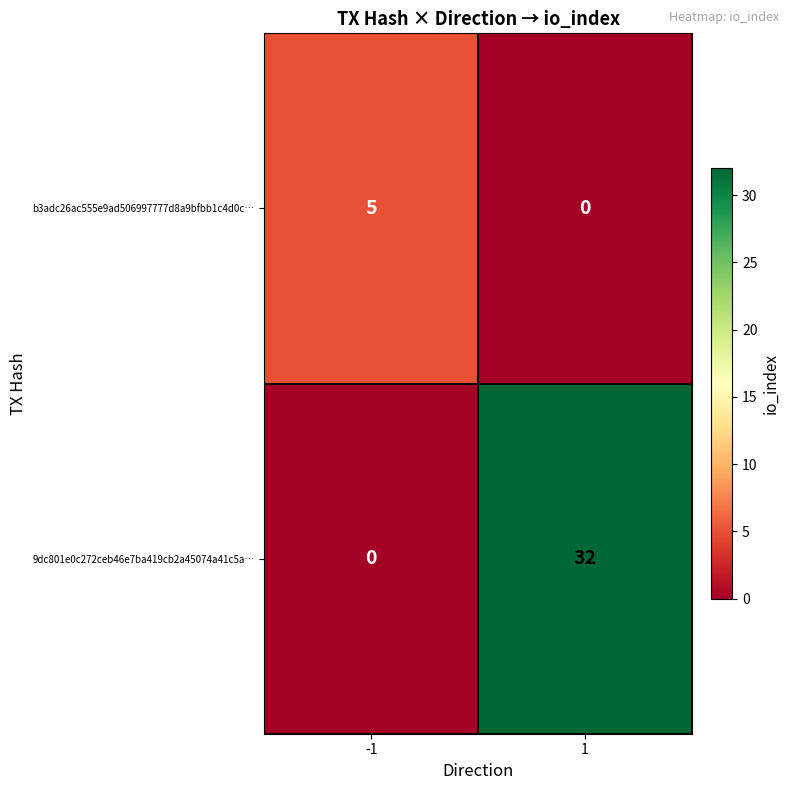

Rank the series at 1 from highest to lowest value.

9dc801e0c272ceb46e7ba419cb2a45074a41c5a…, b3adc26ac555e9ad506997777d8a9bfbb1c4d0c…